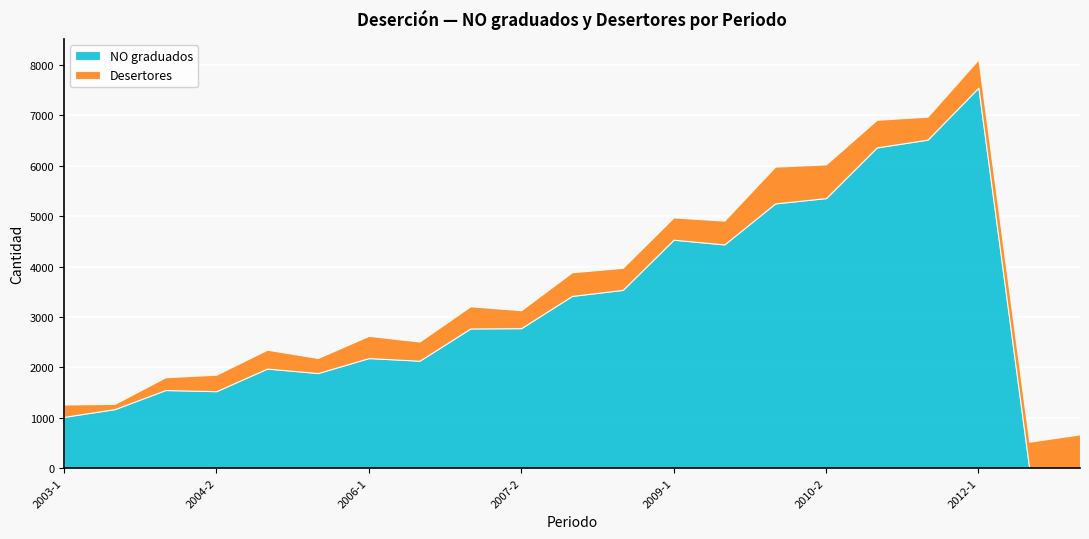

Which category has the highest value in the NO graduados series?

2012-1